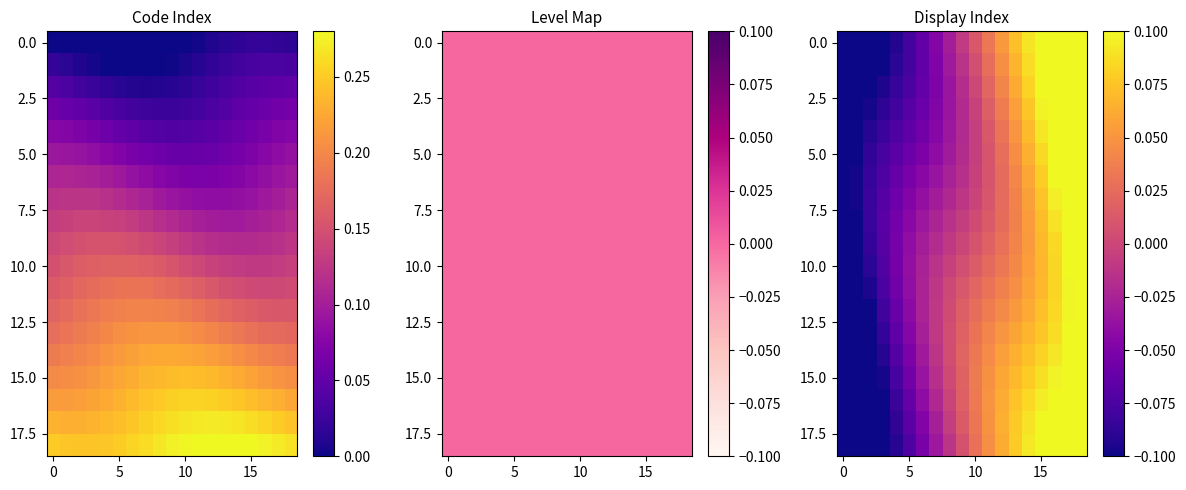

What is the greatest value displayed?

0.2